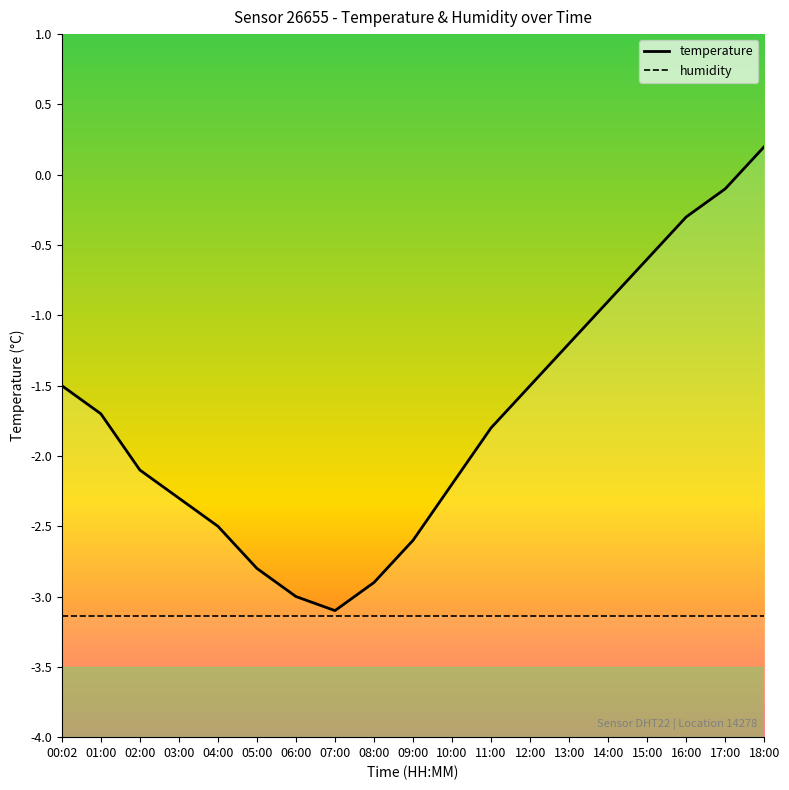

Which series changed the most between 05:00 and 11:00?

temperature